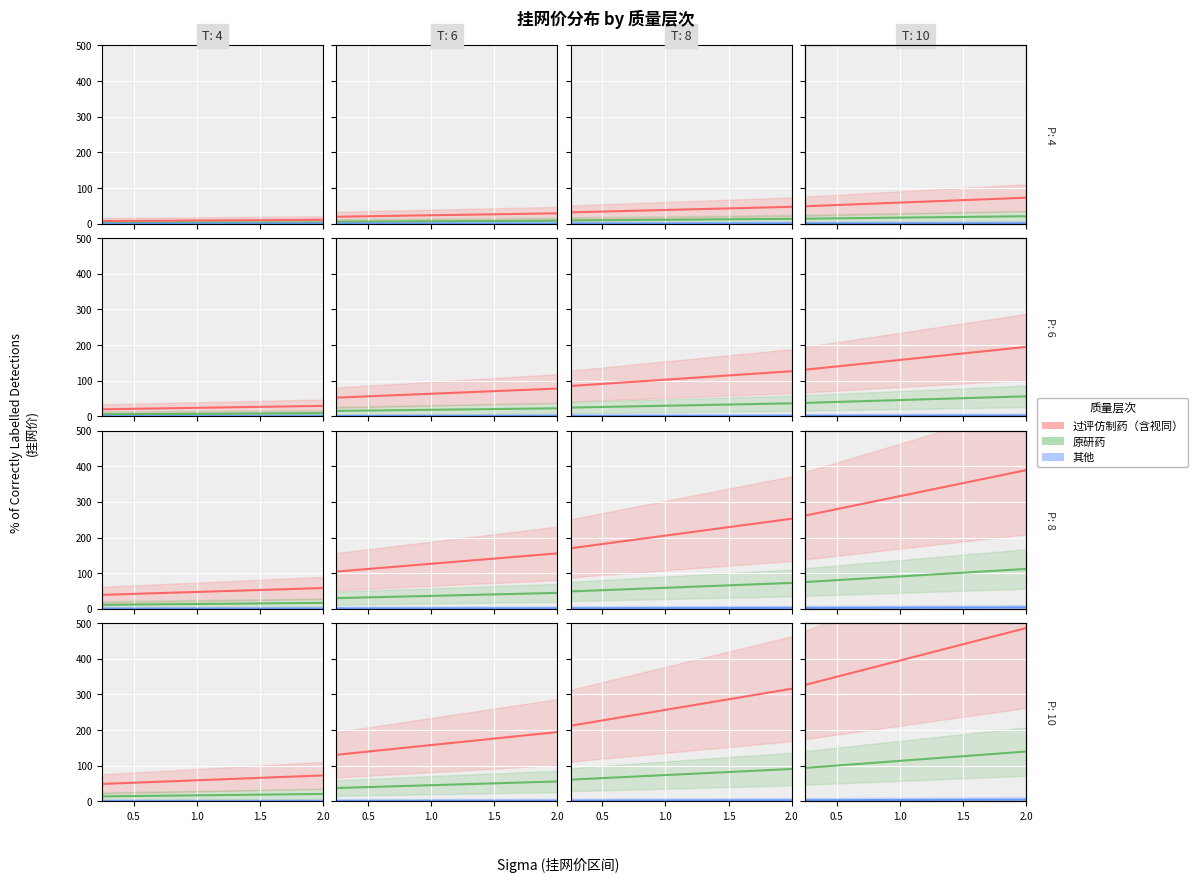

True or false: 原研药 and 其他 cross at least once.

False